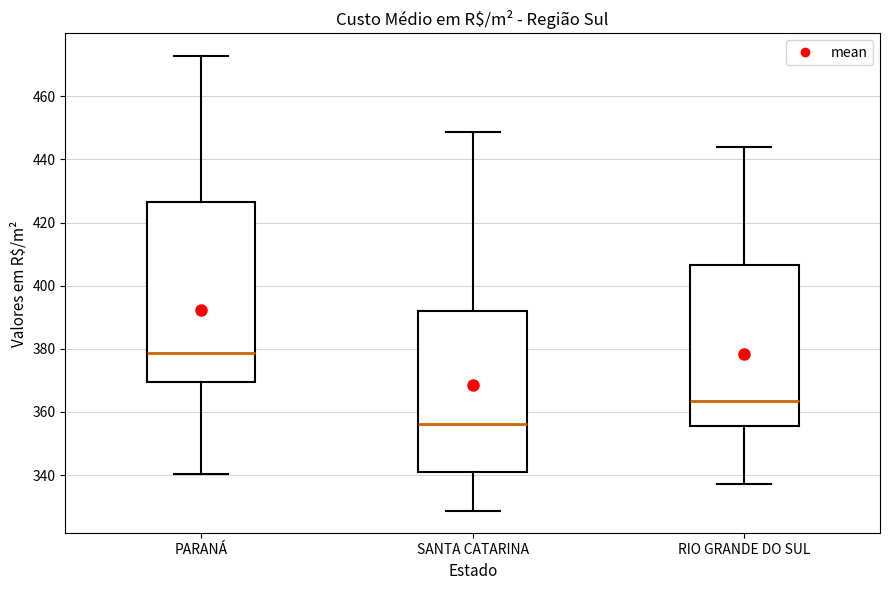

Reading left to right, read every box against the y-axis: the position of its median line, the range the box covers, and the ends of its whiskers. The values are not printed on the chart, so give them approximately, as read against the axis.

PARANÁ: median 378, box 370 to 426, whiskers 340 to 472
SANTA CATARINA: median 356, box 340 to 392, whiskers 328 to 448
RIO GRANDE DO SUL: median 364, box 356 to 406, whiskers 338 to 444